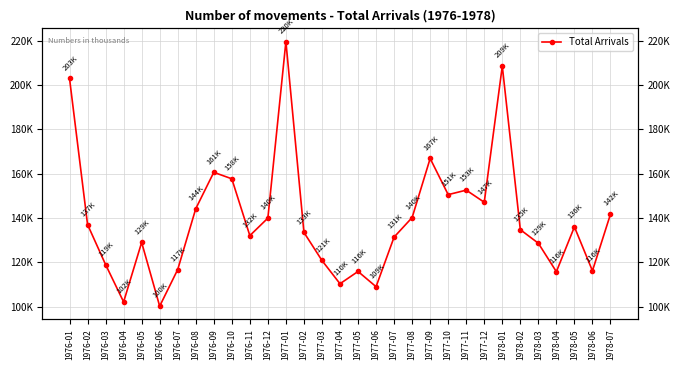

What is the difference between the maximum and second lowest values?

117510